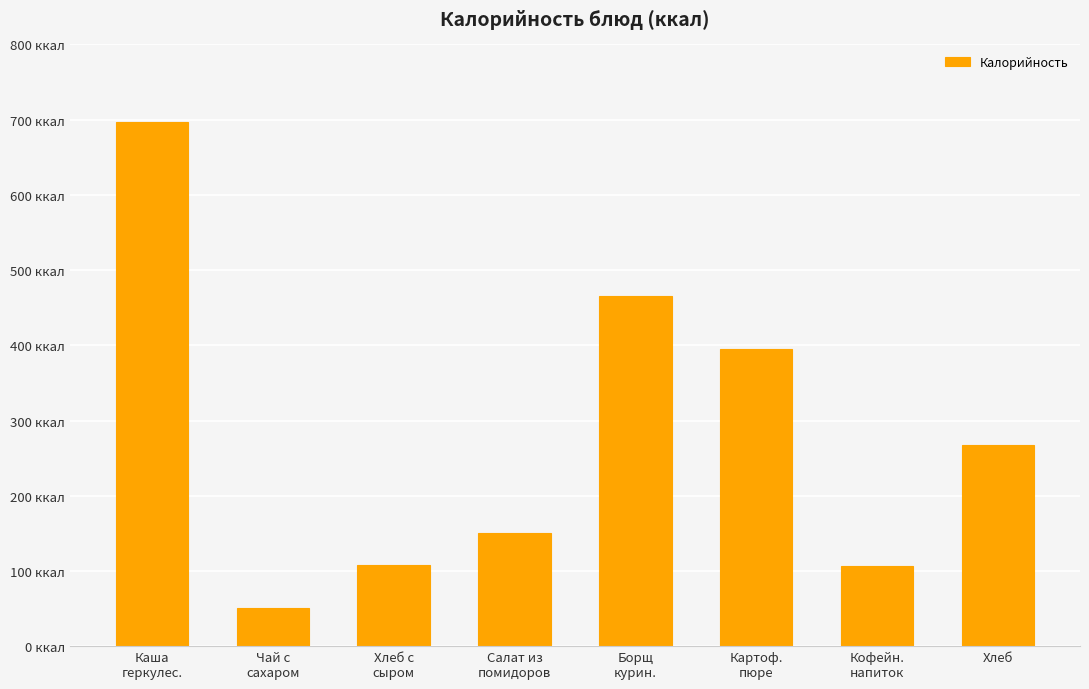

True or false: the data shows 54.8 at Салат из
помидоров.

False